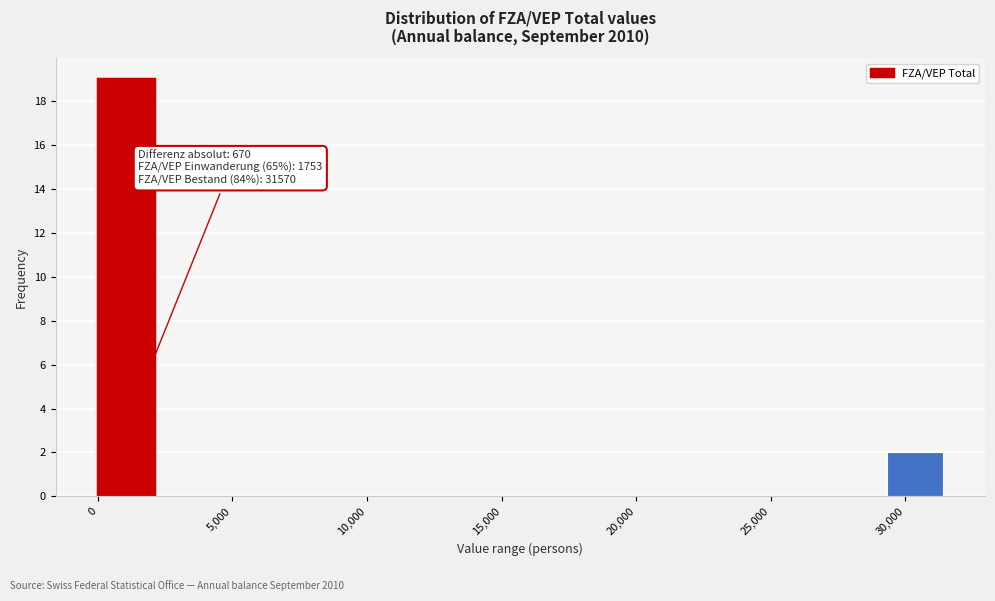

Which range on the x-axis has the tallest bar?

0 to 2500